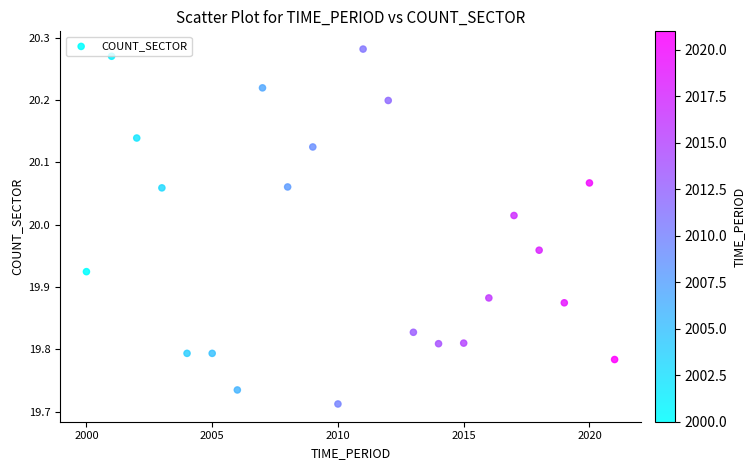

What is the range of X values (max minus min)?

21.0